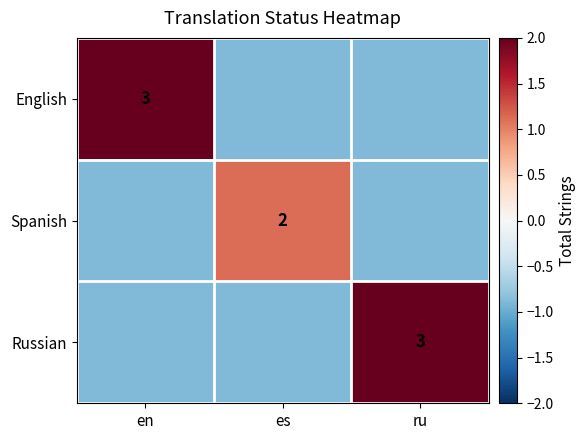

What is the approximate value of Russian at en?

-0.9